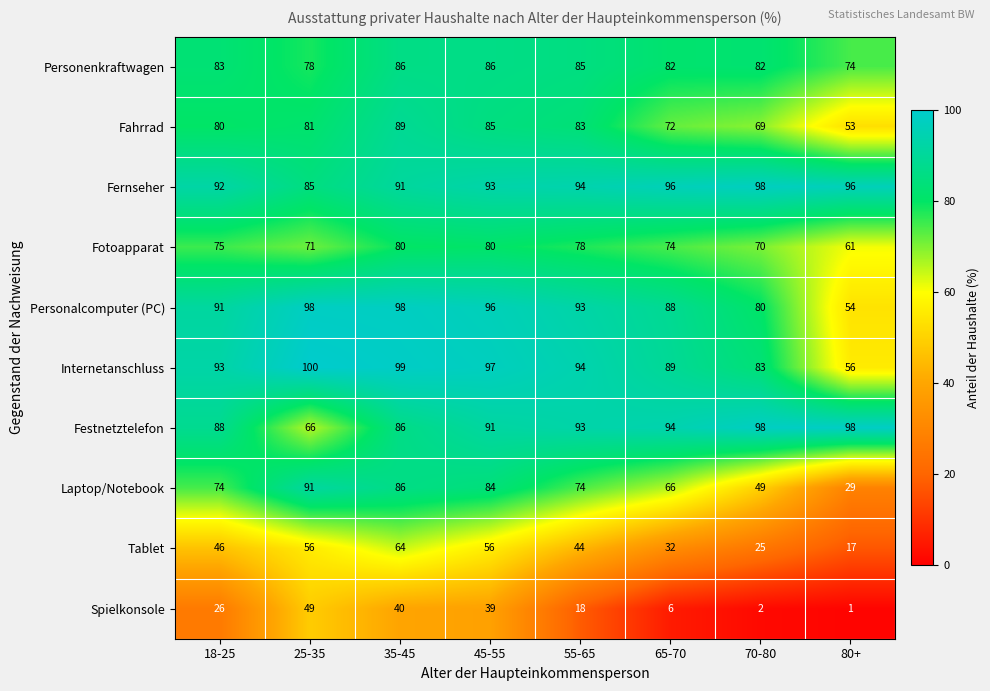

The Tablet series shows 46 at 18-25. True or false?

True